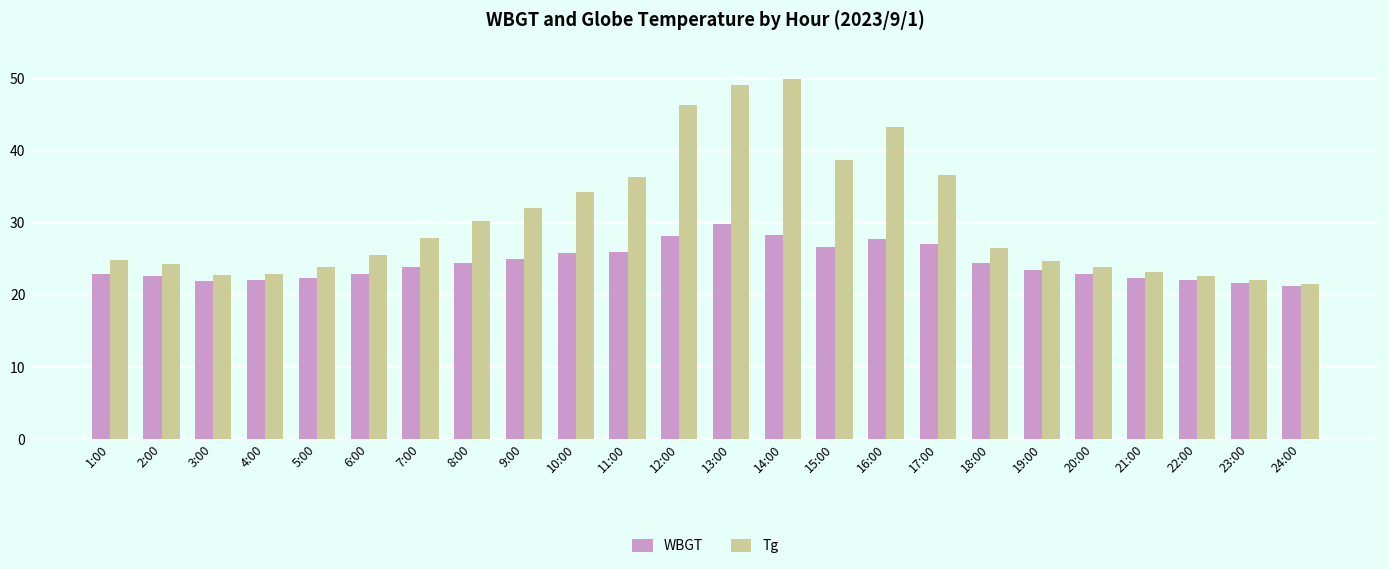

What is the lowest value of the WBGT series?

21.2